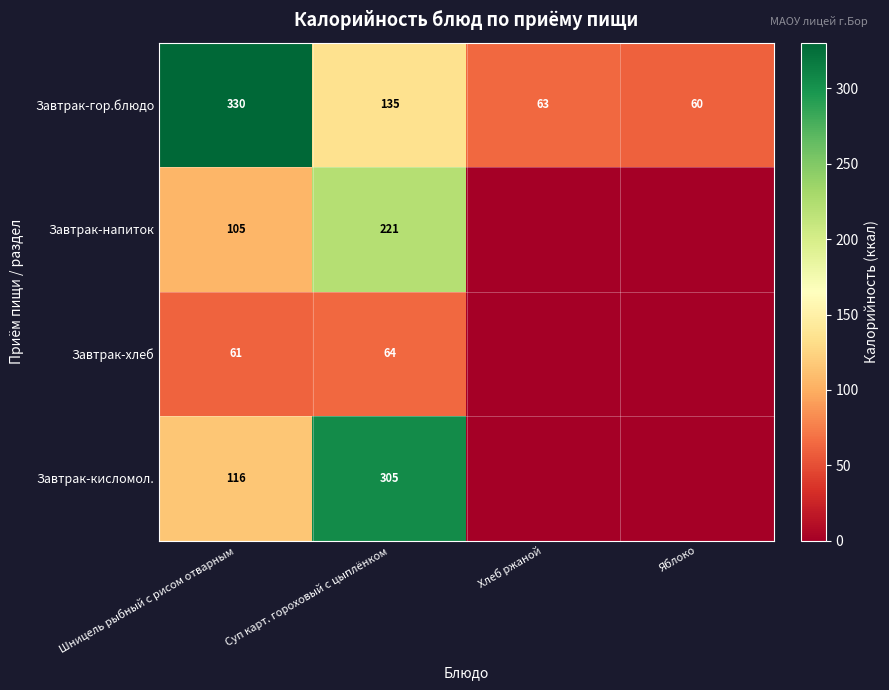

Is it true that Завтрак-напиток equals 221 at Суп карт. гороховый с цыплёнком?

True